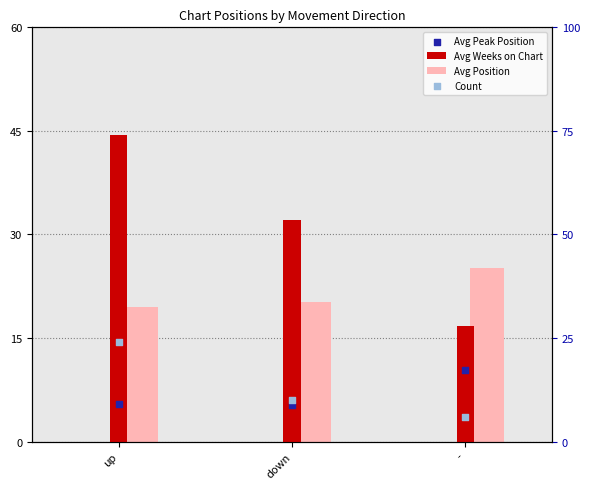

What are all the series names shown in the legend?

Avg Weeks on Chart, Avg Position, Avg Peak Position, Count